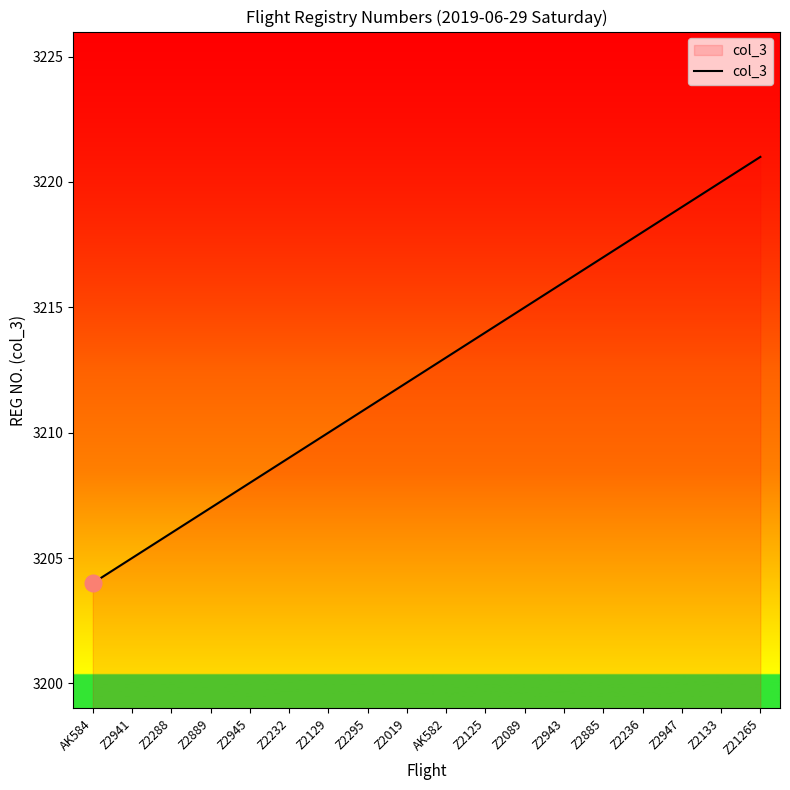

Which has a higher value, Z2133 or Z21265?

Z21265